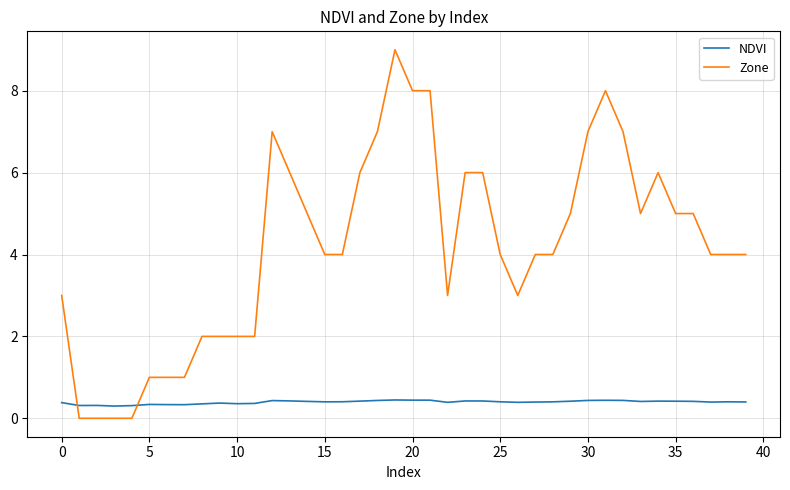

What are all the series names shown in the legend?

NDVI, Zone